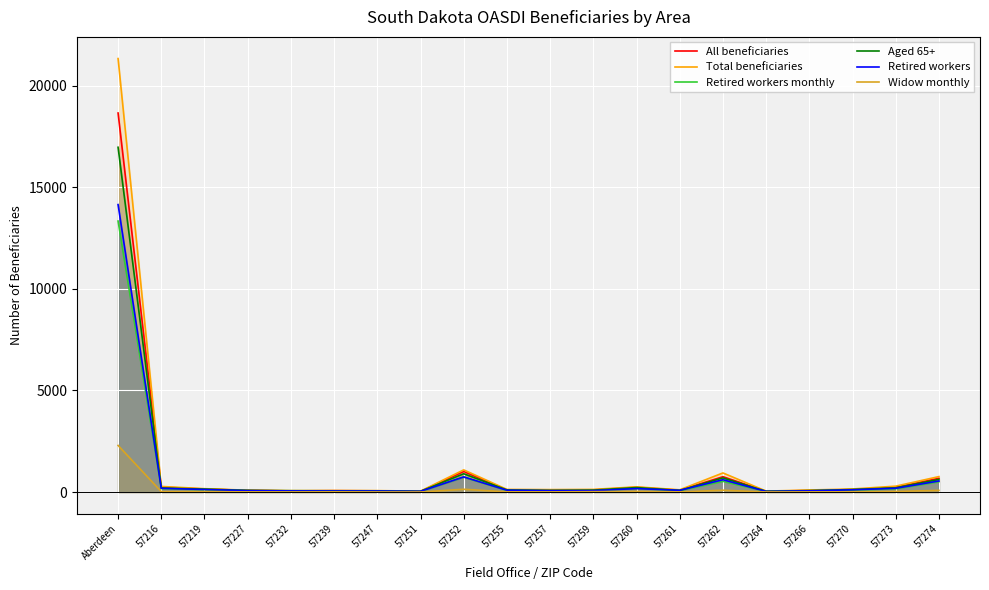

The value of Widow monthly at 57264 is 3. True or false?

False